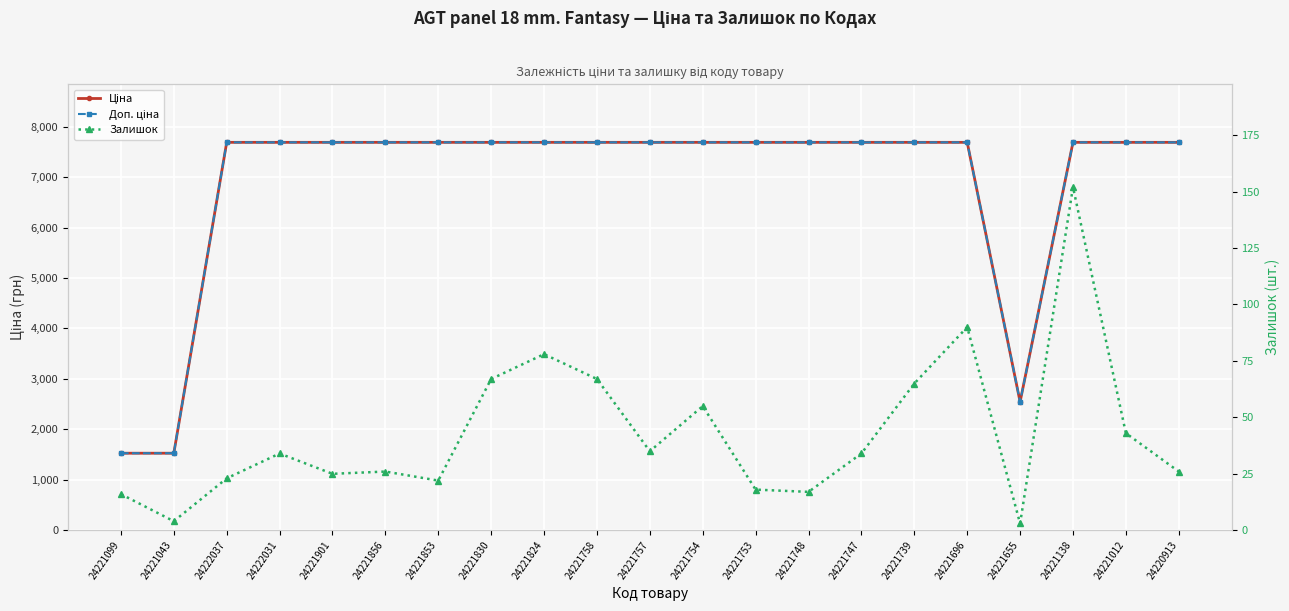

What is the minimum value for Залишок?

3.0